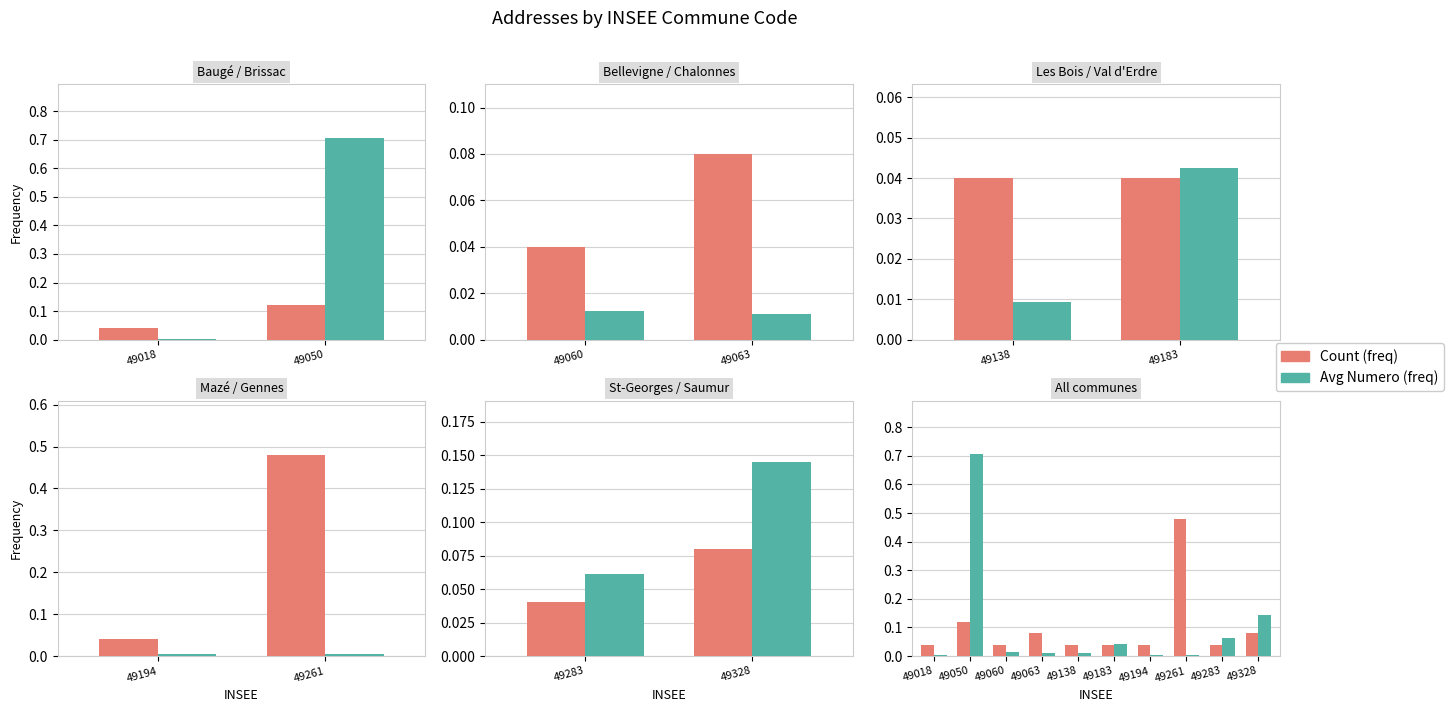

What is the difference between the maximum and second lowest values in the Count (freq) series?

0.4